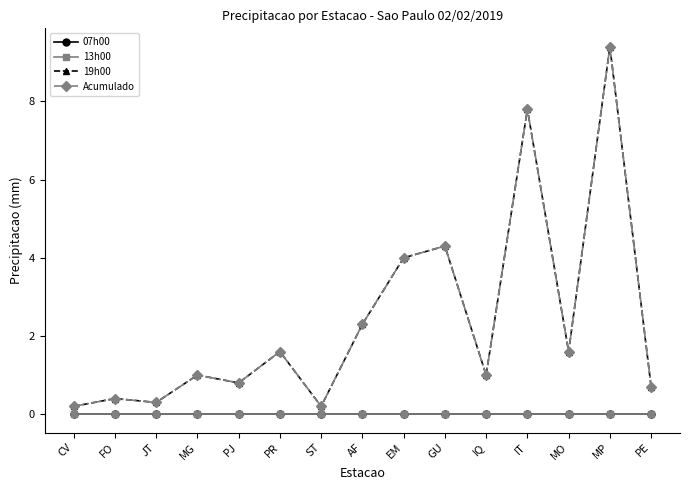

Rank the series by their maximum value, from lowest to highest.

07h00, 13h00, 19h00, Acumulado